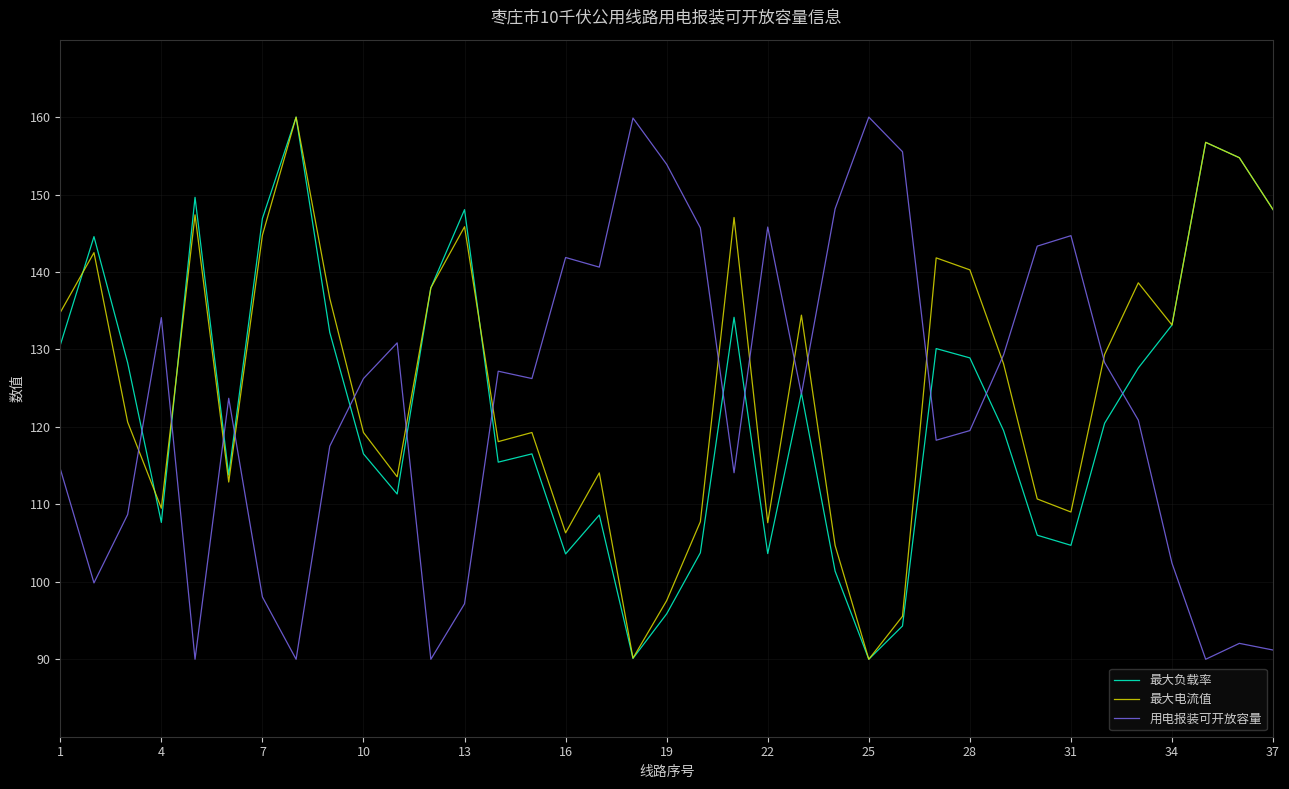

What is the maximum value for 用电报装可开放容量?

160.0